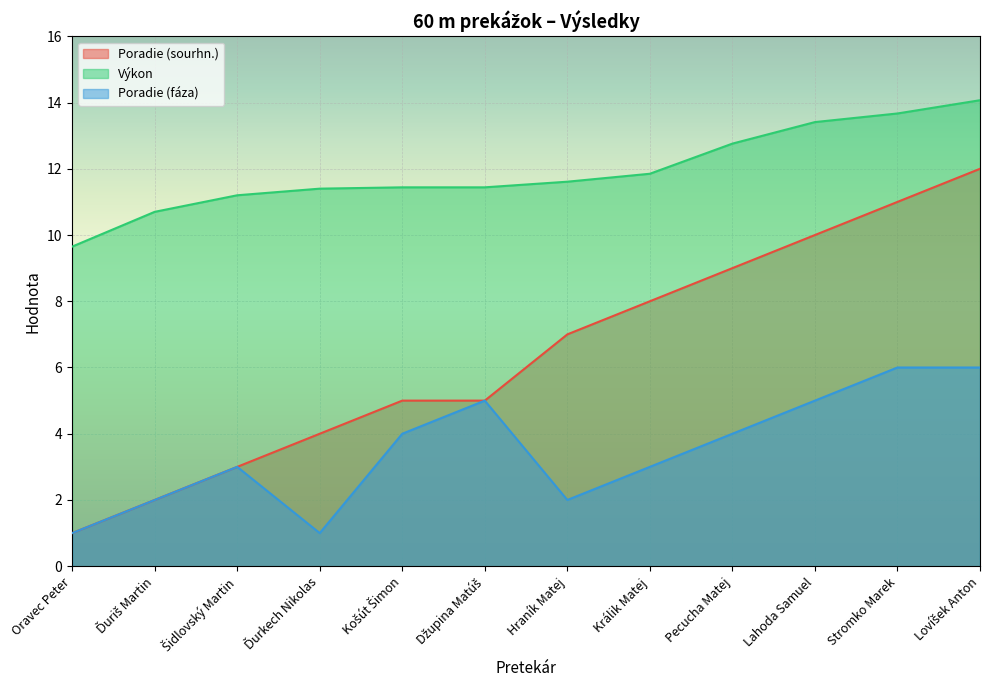

What is the total value across all series at Pecucha Matej?

25.8